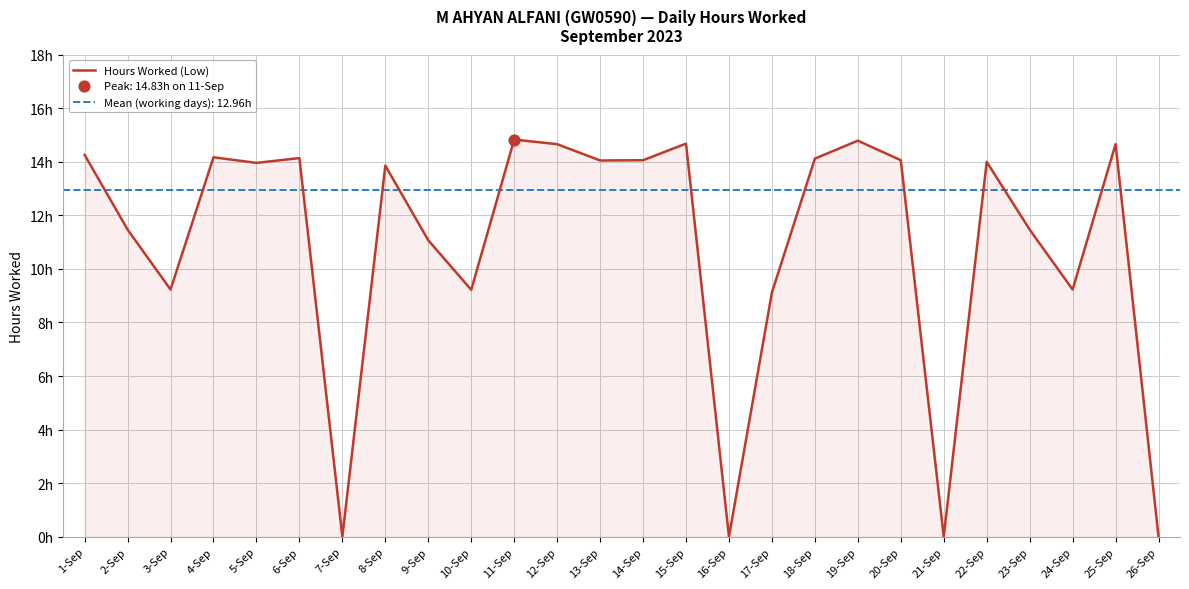

Approximately how many times larger is the value at 24-Sep compared to 23-Sep?

0.8